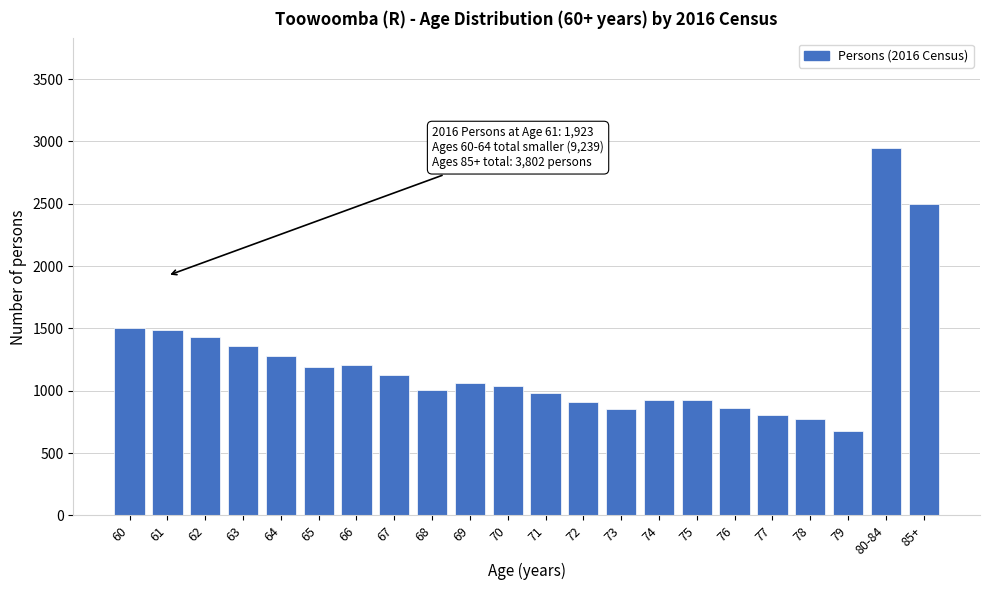

What is the smallest value displayed?

674